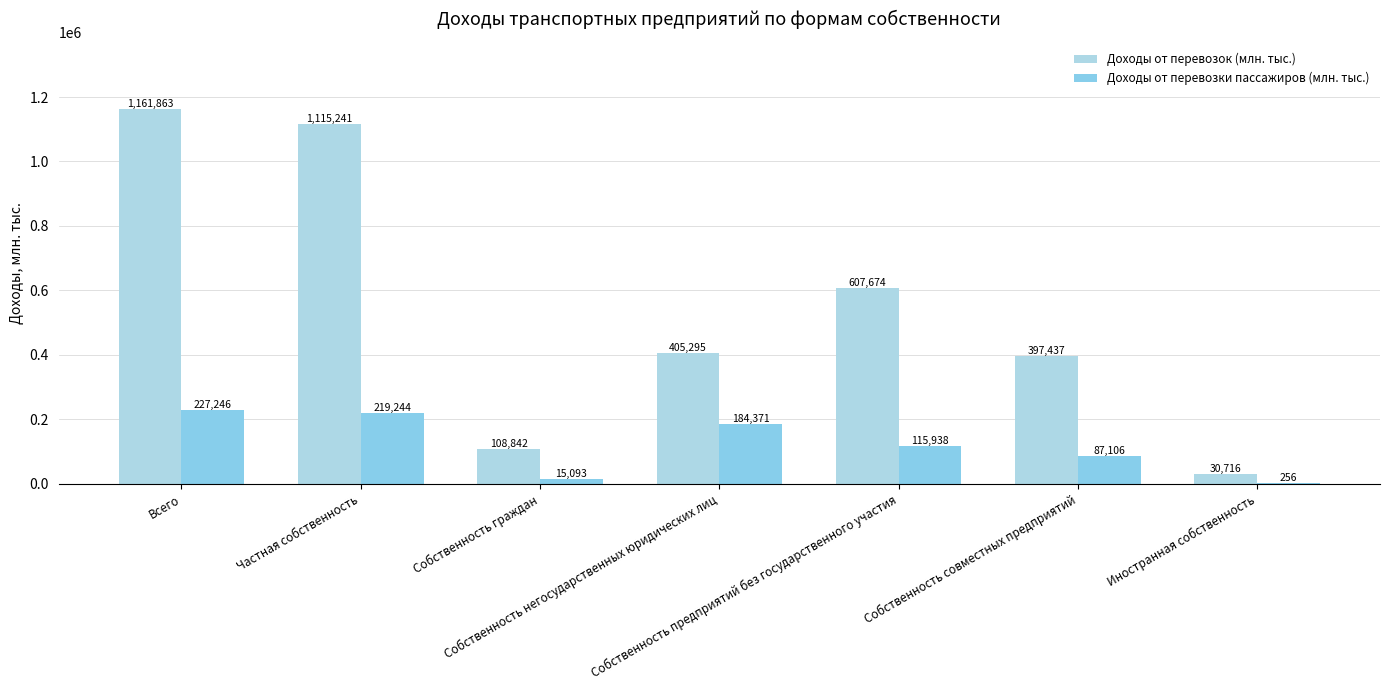

How many data points does each series have?

7